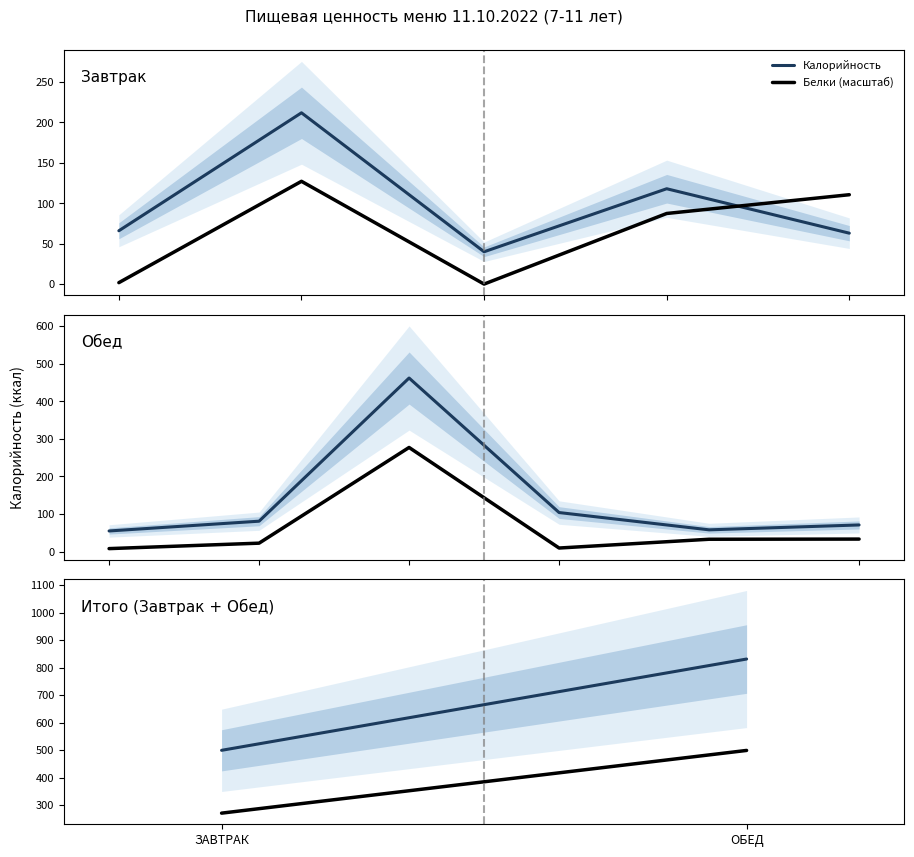

At which category is the sum across all series the highest?

ОБЕД